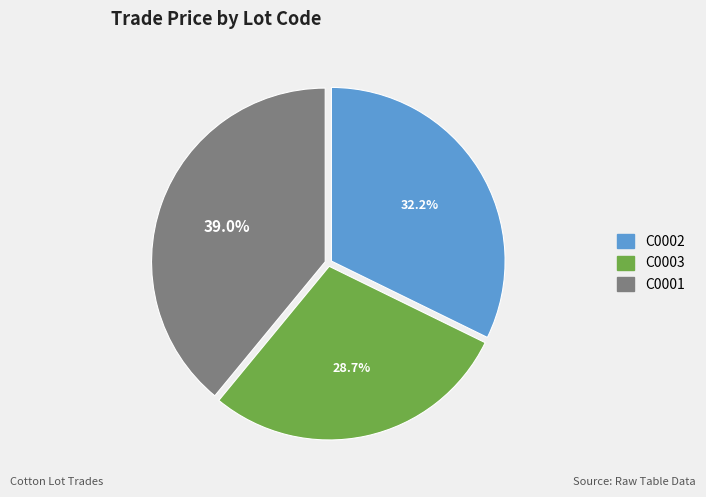

What is the largest slice in the pie chart?

C0001